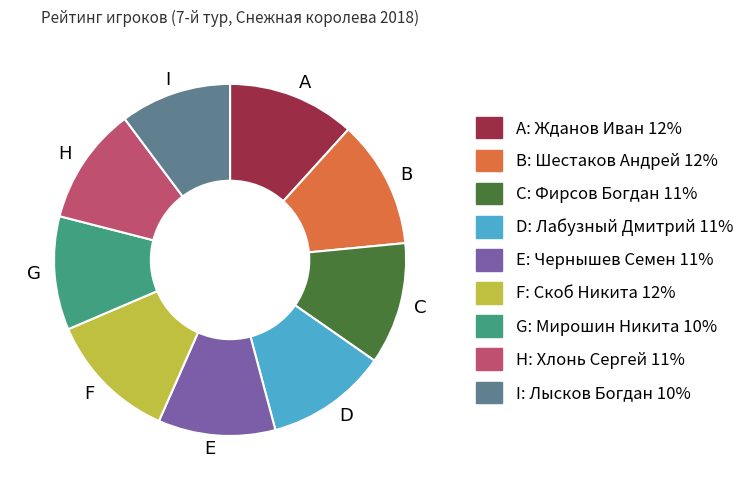

Combined, do F and A account for over 50%?

No